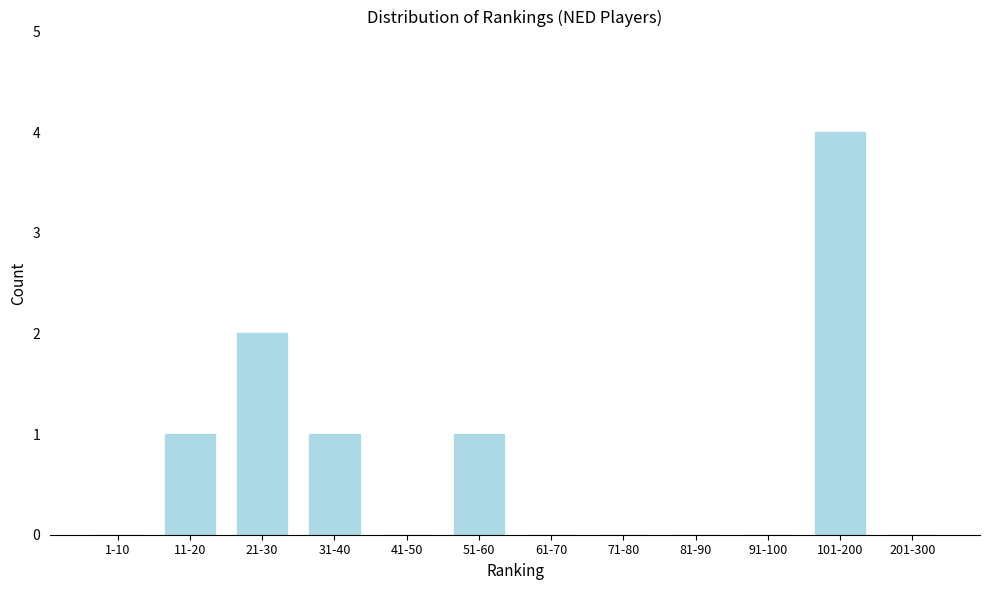

Reading left to right, transcribe all the data shown in this chart.

1-10=0	11-20=1	21-30=2	31-40=1	41-50=0	51-60=1	61-70=0	71-80=0	81-90=0	91-100=0	101-200=4	201-300=0